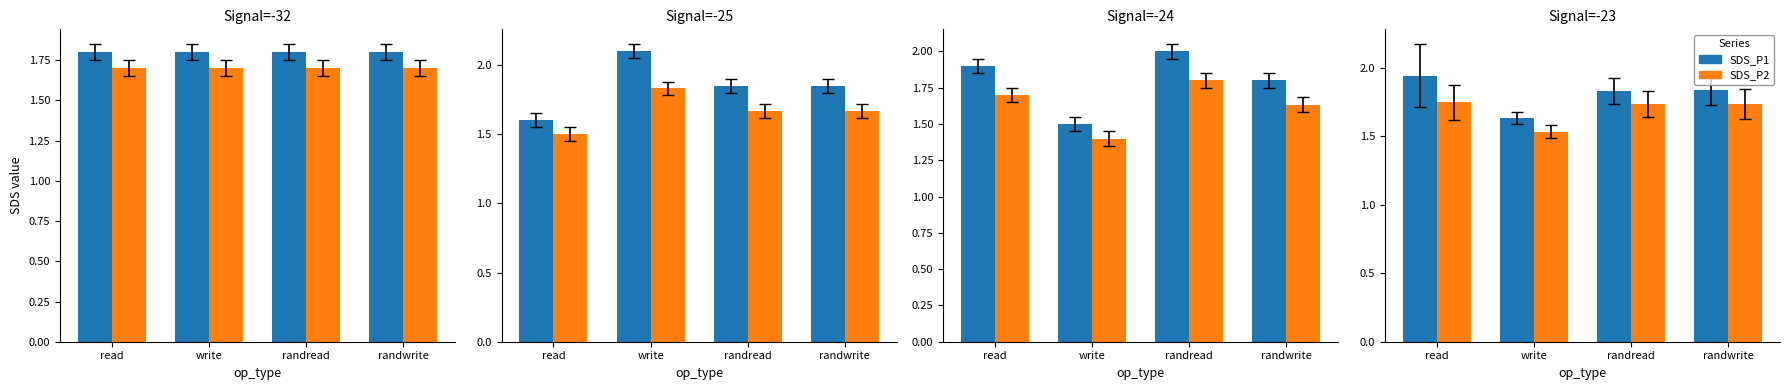

What is the difference between the highest and lowest values at randwrite?

0.1